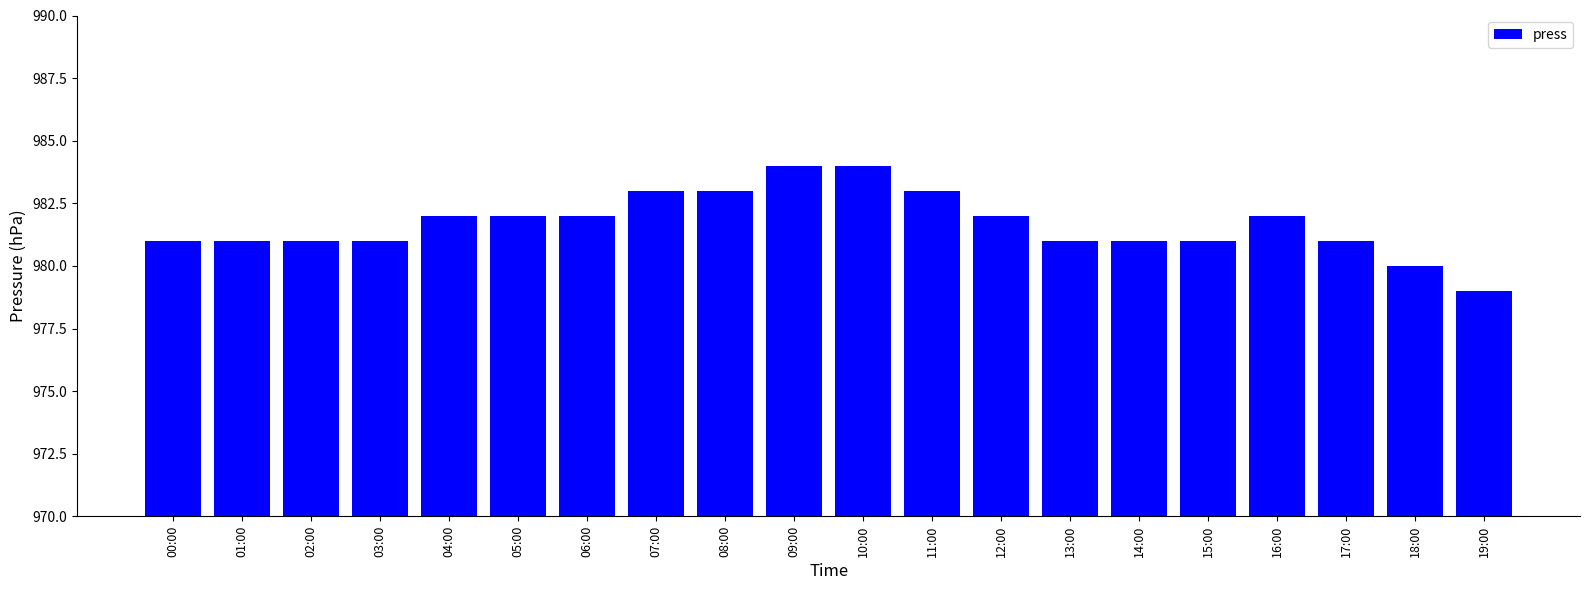

Does the chart contain any negative values?

No